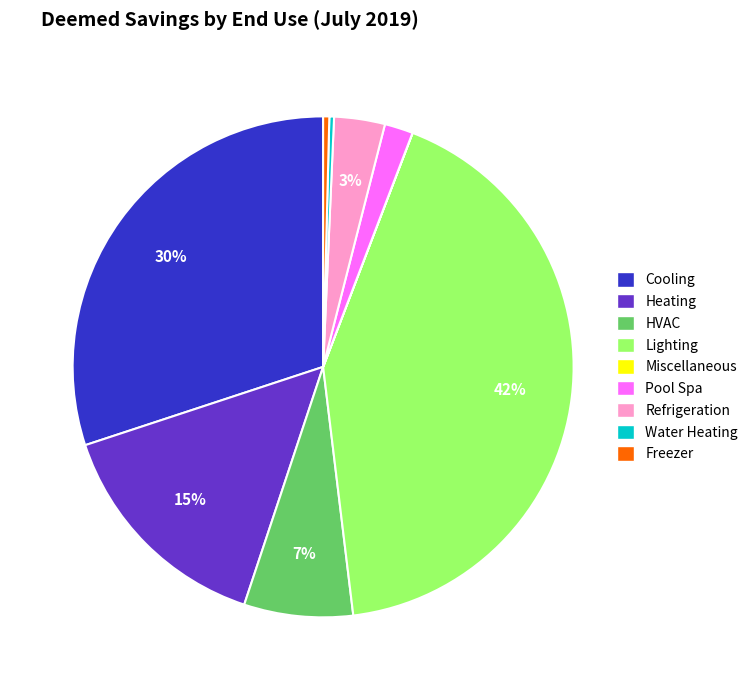

Does any single category account for the majority?

No